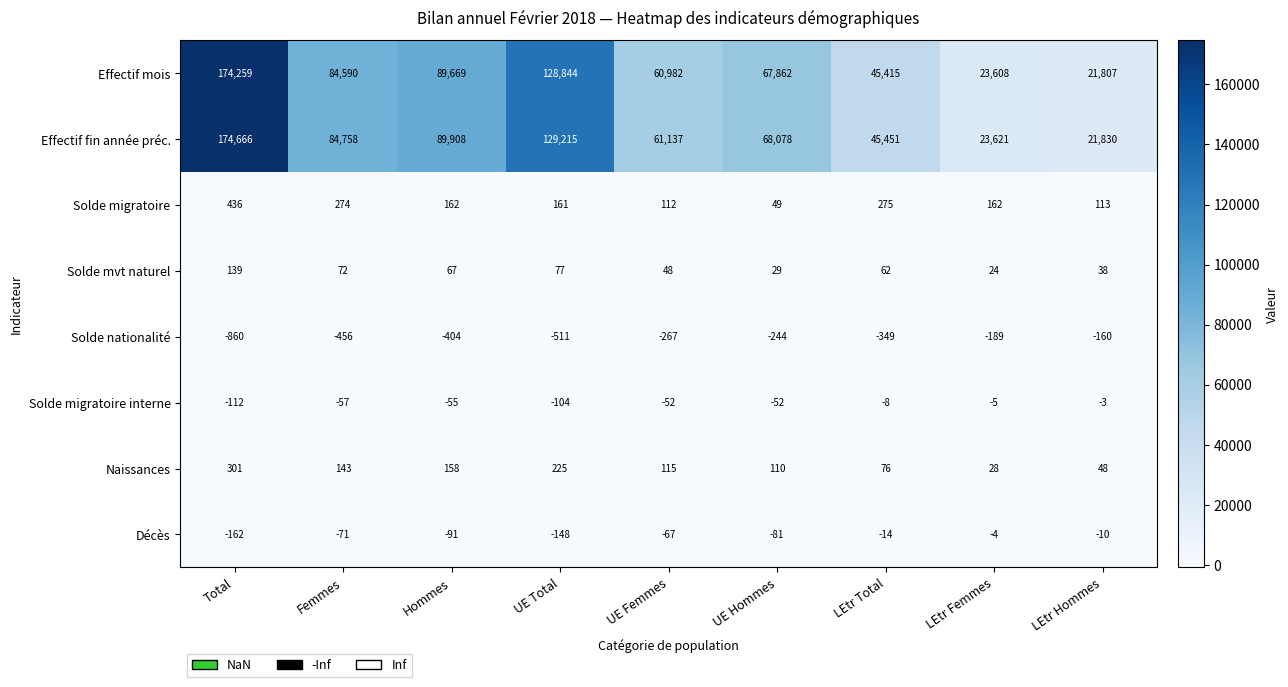

Which series has the widest spread of values?

Effectif fin année préc.